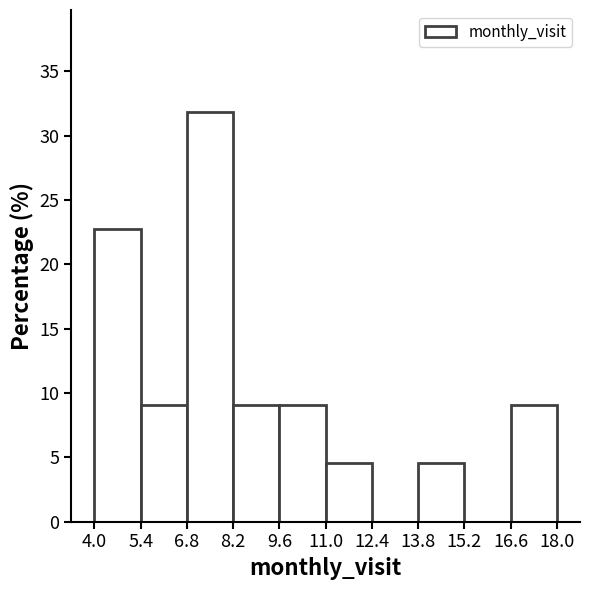

How tall is the bar that spans 9.6 to 11.0 on the x-axis? The values are not printed on the chart, so give them approximately, as read against the axis.

9.0